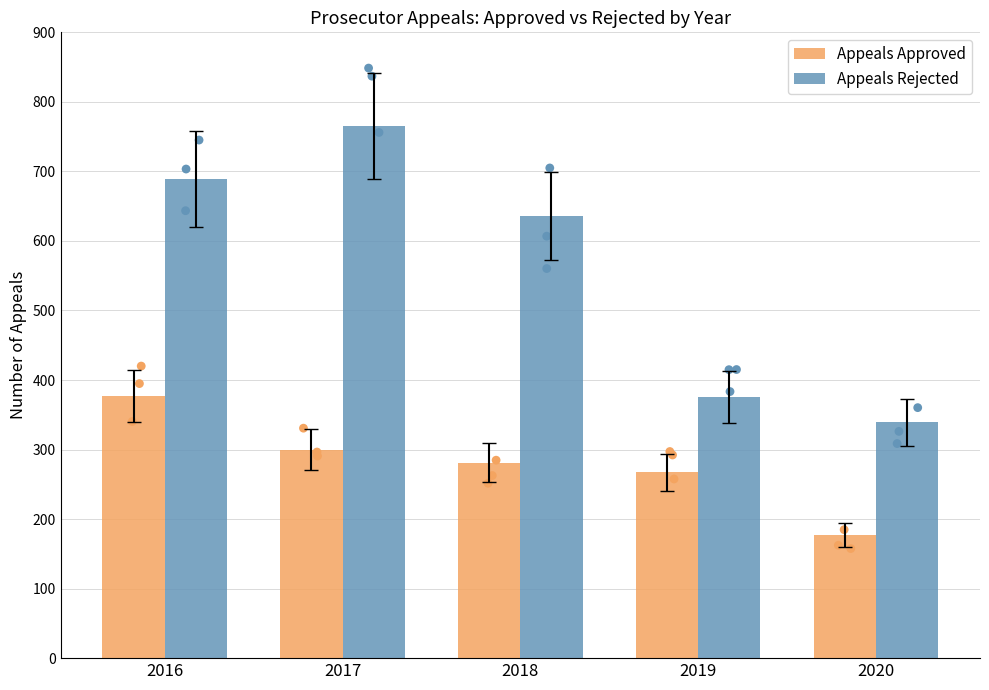

What are all the series names shown in the legend?

Appeals Approved, Appeals Rejected